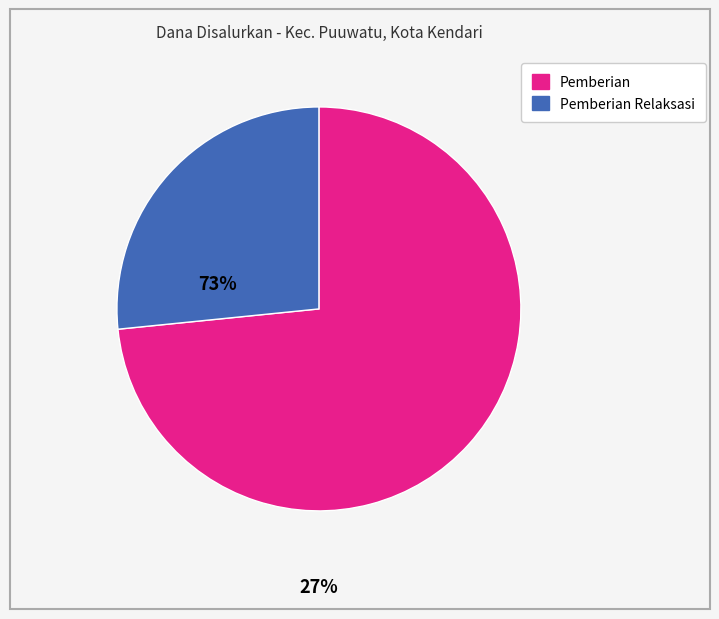

Is there any slice that represents more than half of the pie?

Yes